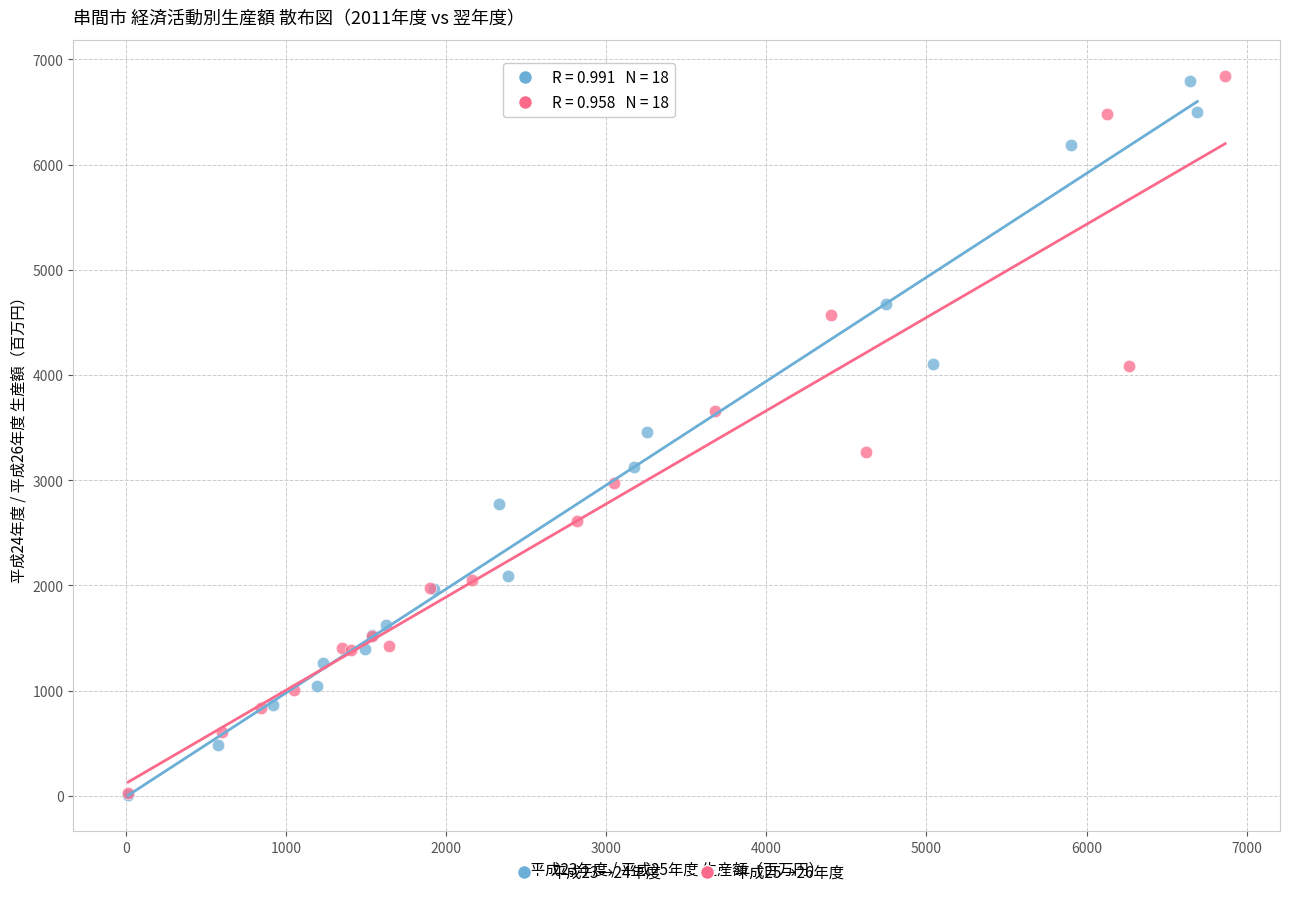

Which series has the widest spread of Y values?

平成25→26年度